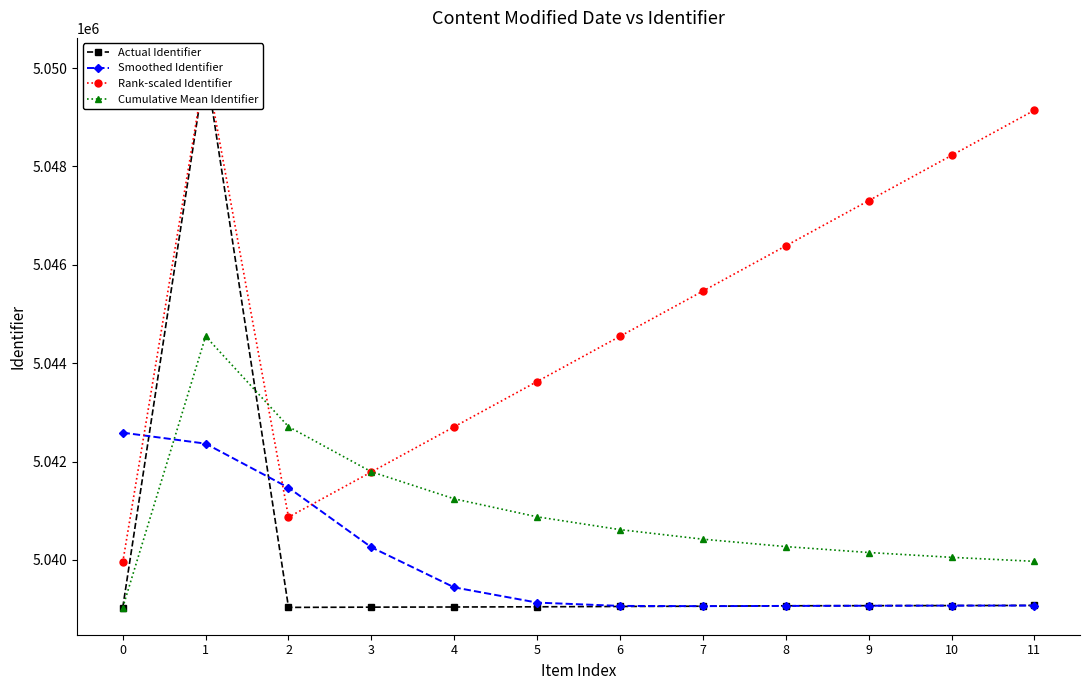

Is it true that Smoothed Identifier equals 8059015.8 at 7?

False